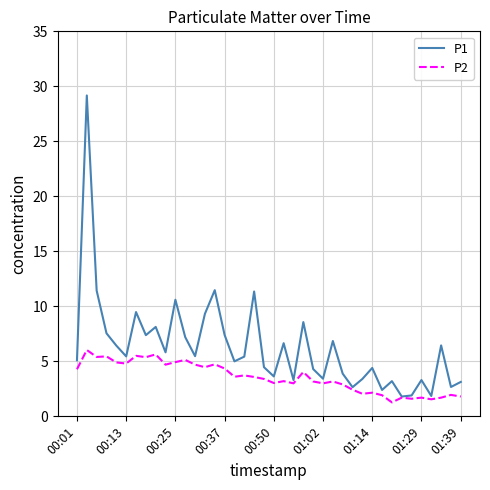

Which series has the largest range (max minus min)?

P1